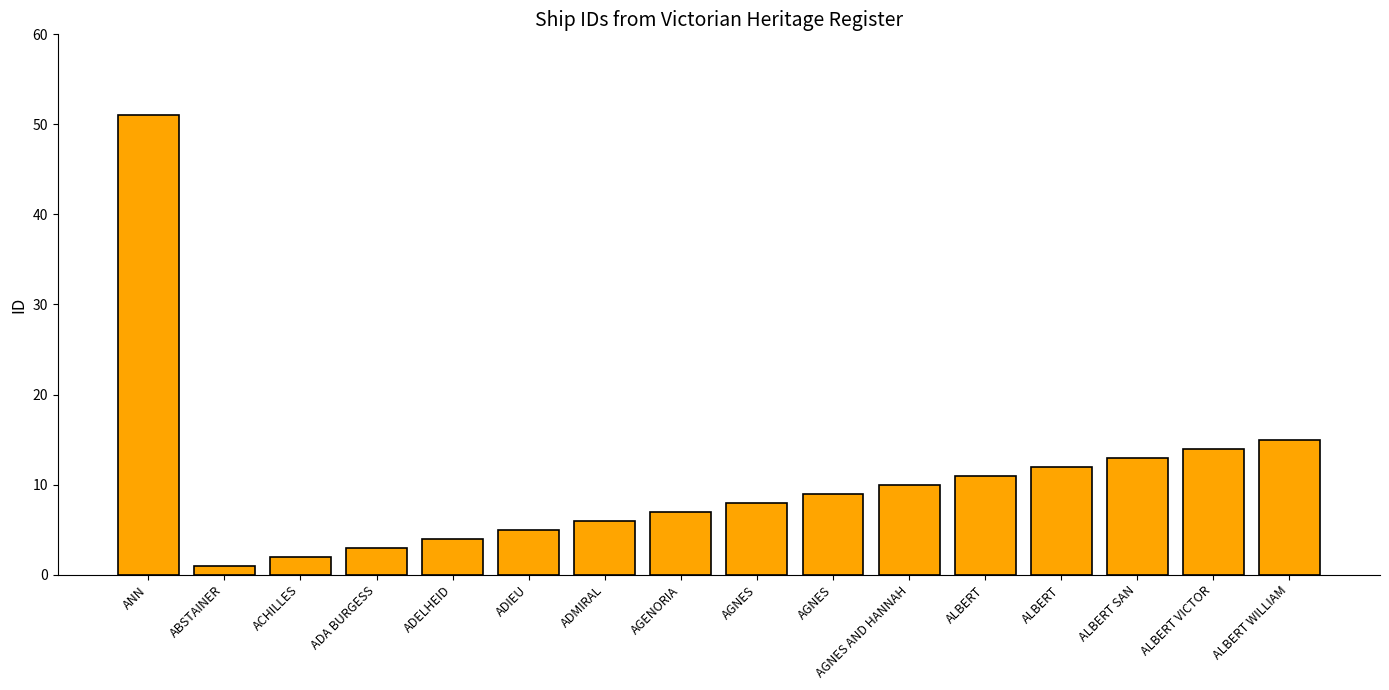

Approximately how many times larger is the value at AGNES AND HANNAH compared to ADMIRAL?

1.7